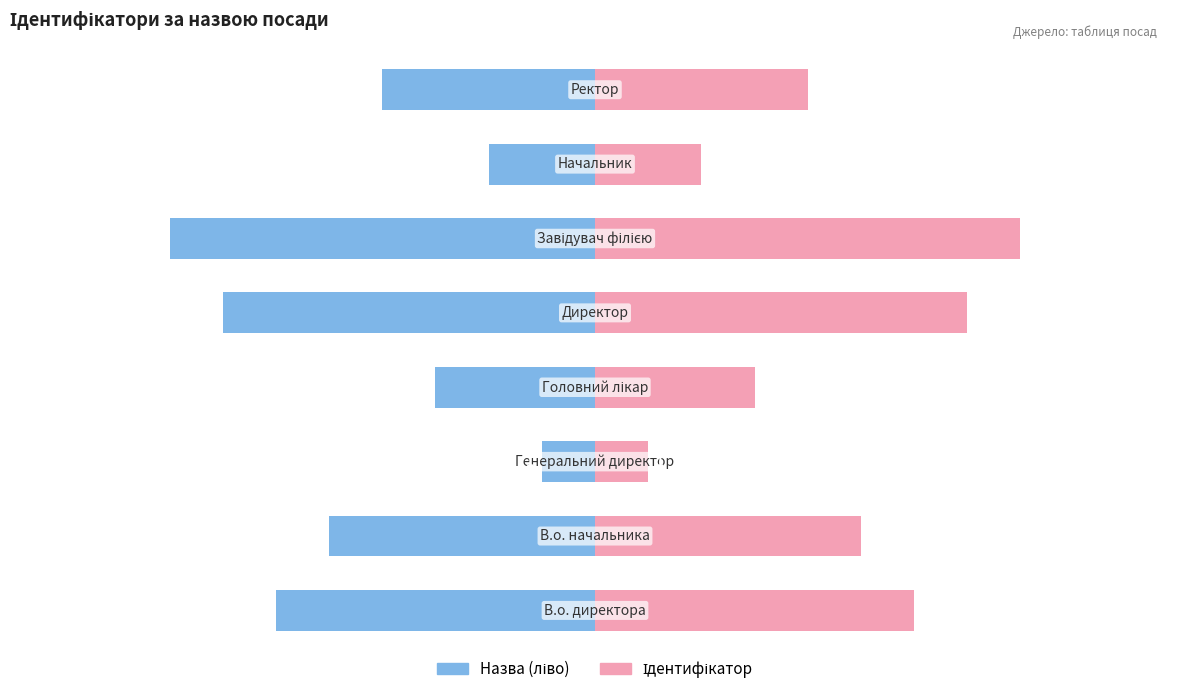

What is the minimum value for Ідентифікатор?

1